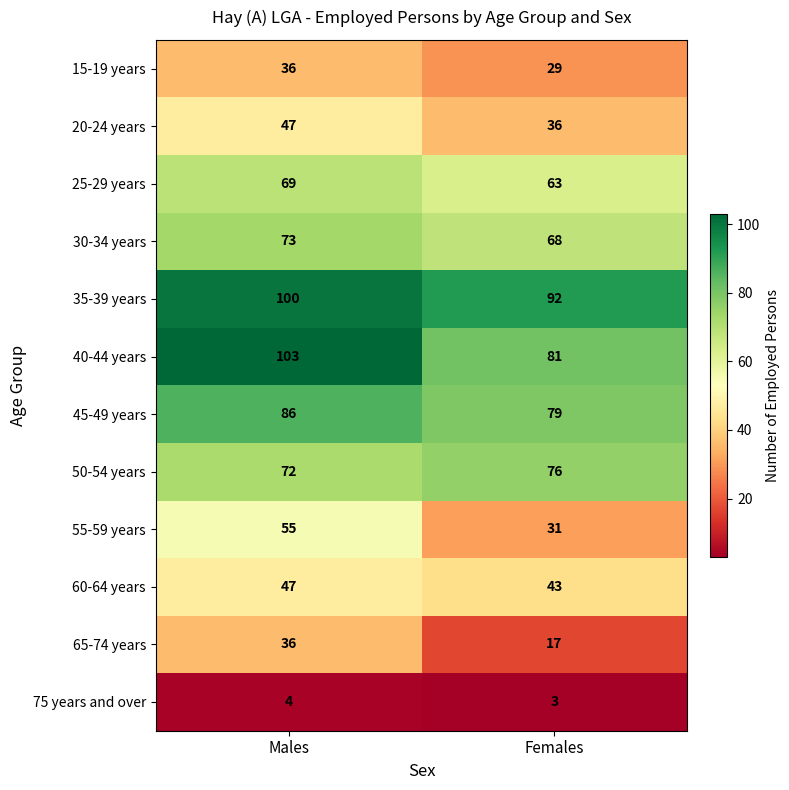

What is the sum of all 50-54 years values?

148